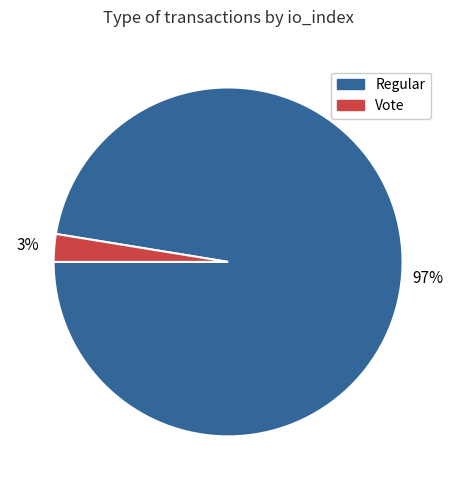

What is the smallest slice in the pie chart?

Vote